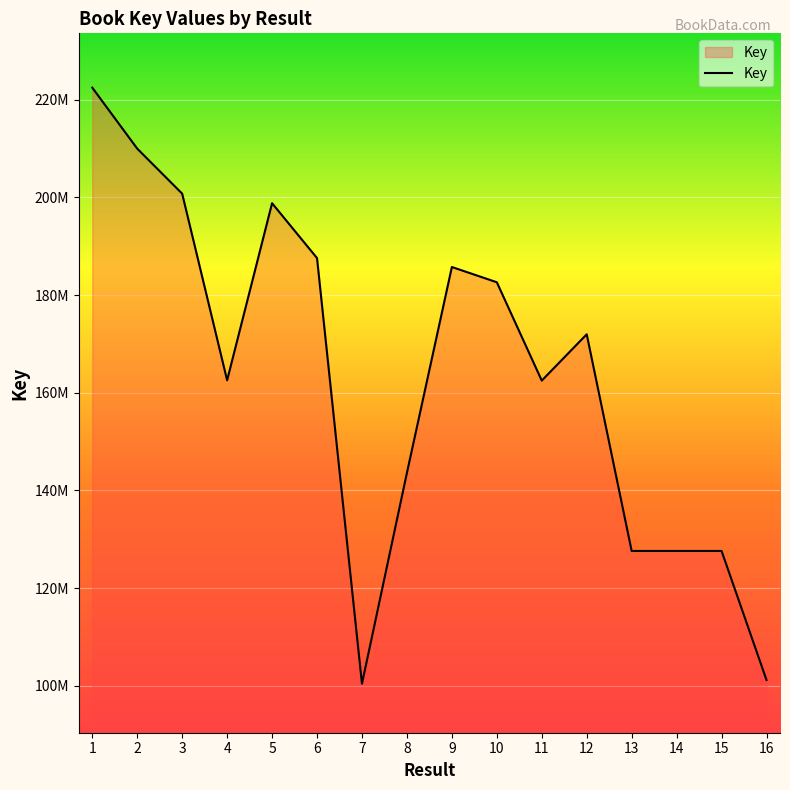

Does the chart display data point markers on the line(s)?

No